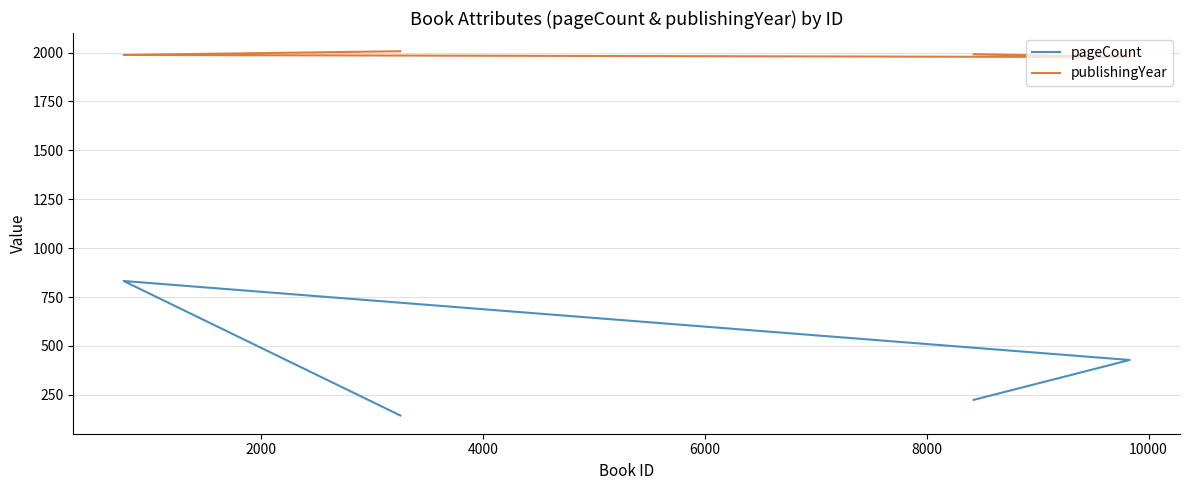

Is the value of publishingYear at 2000 greater than the value of pageCount at 2000?

Yes